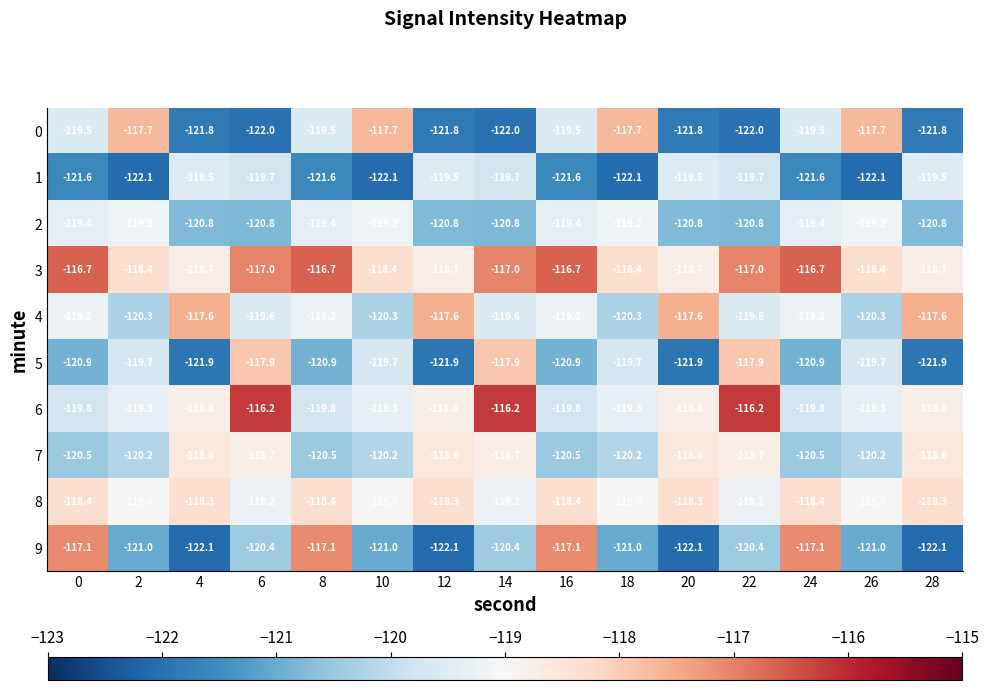

Is it true that 9 equals -41.1 at 4?

False